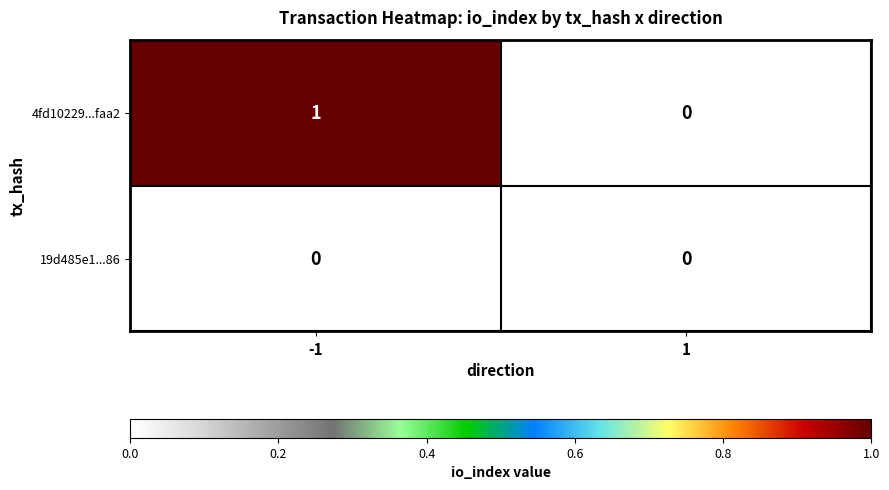

Which series has the largest total across all categories?

4fd10229...faa2